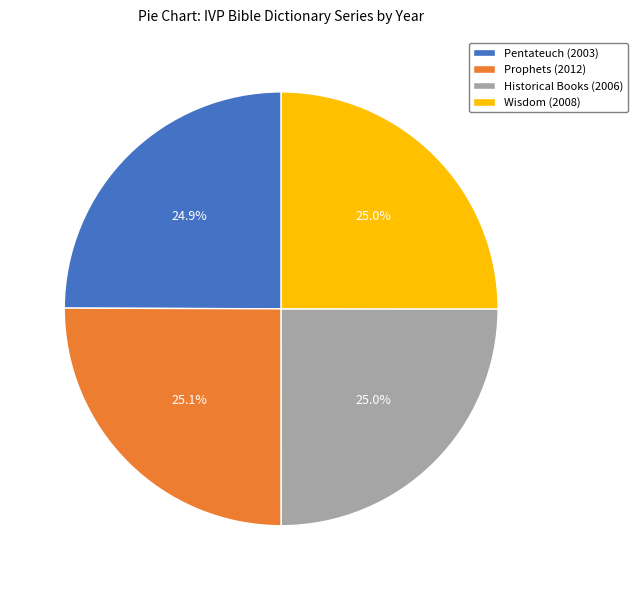

Approximately how many times larger is the value at Historical Books (2006) compared to Prophets (2012)?

1.0